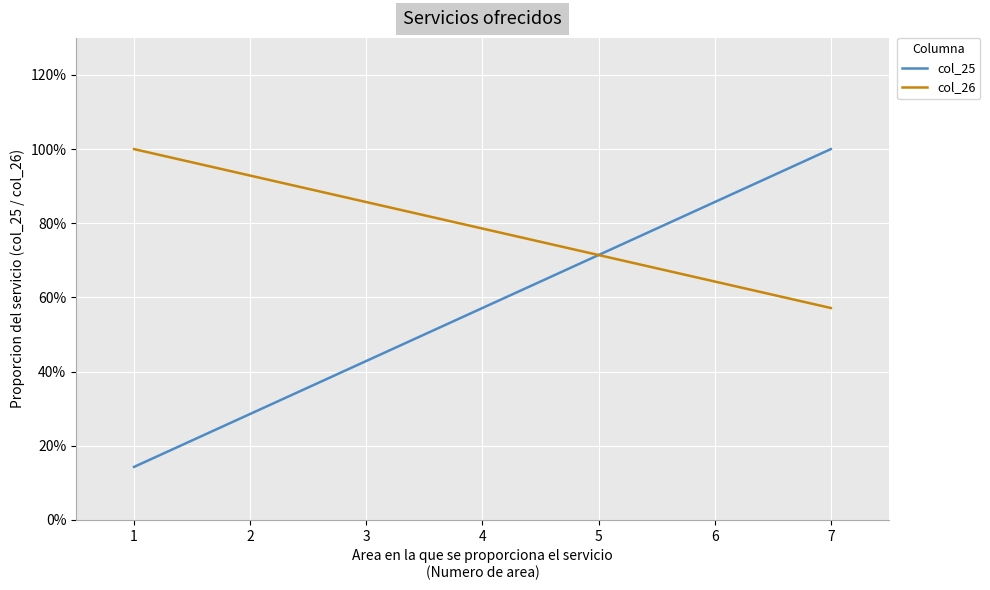

Which series changed the most between 4 and 7?

col_25